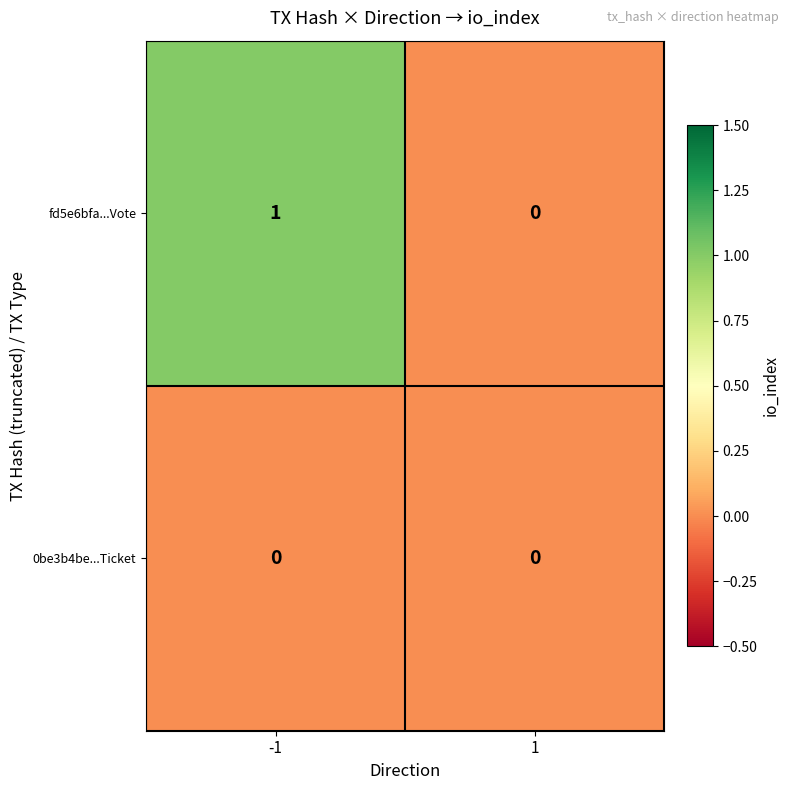

Between -1 and 1, which series saw the biggest shift?

fd5e6bfa...Vote